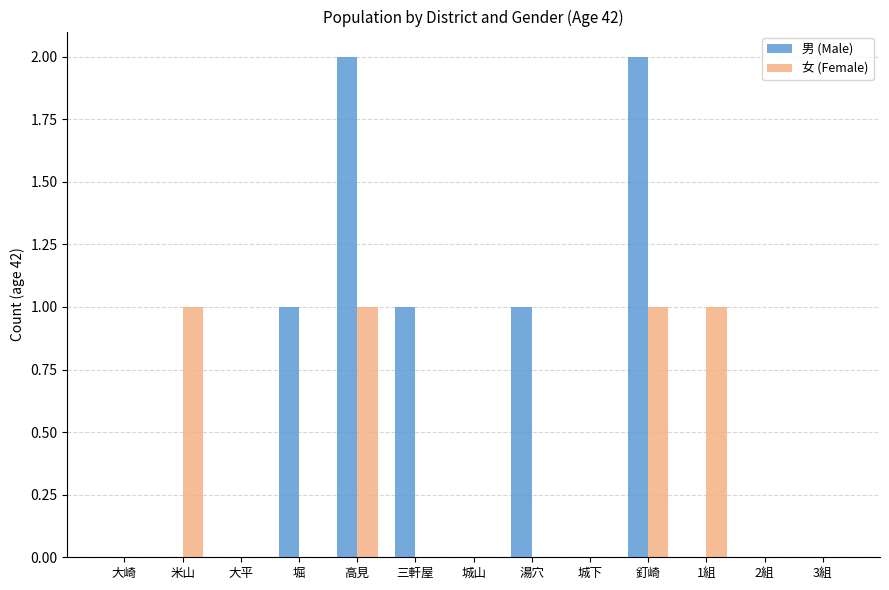

What are all the series names shown in the legend?

男 (Male), 女 (Female)